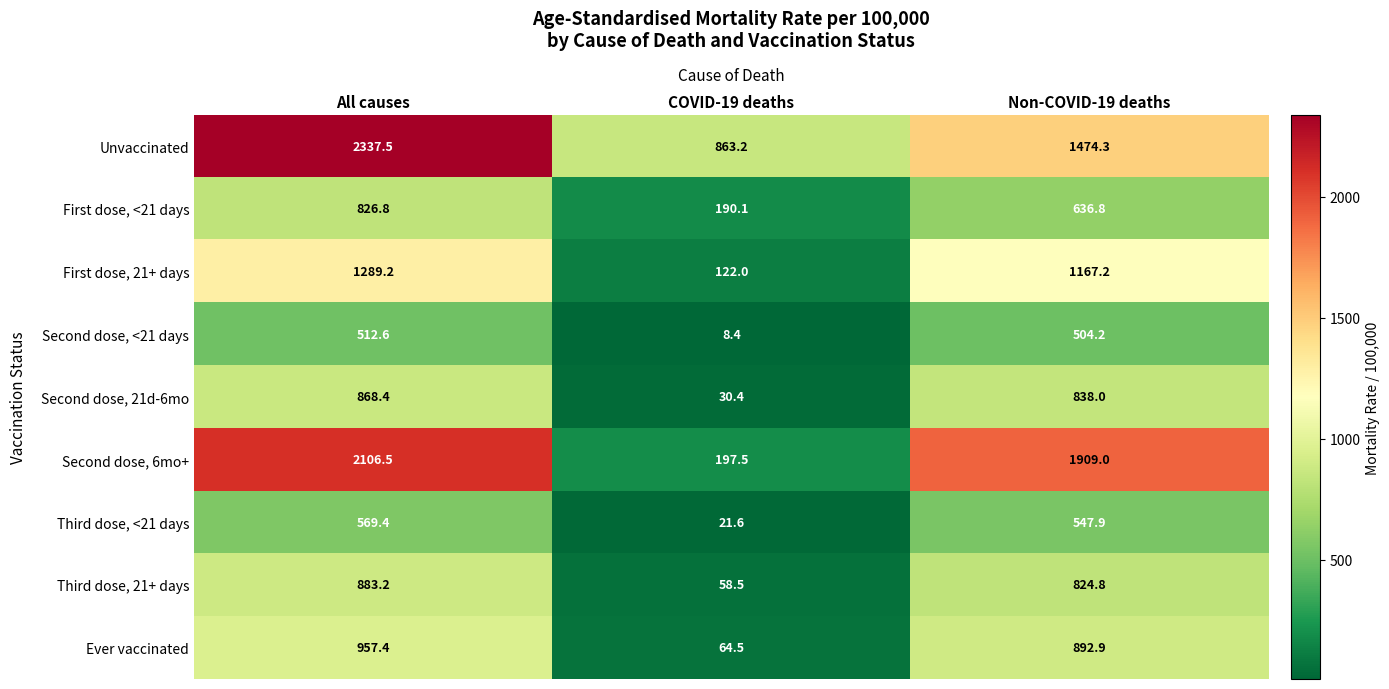

What value does the Unvaccinated series have at All causes?

2337.5